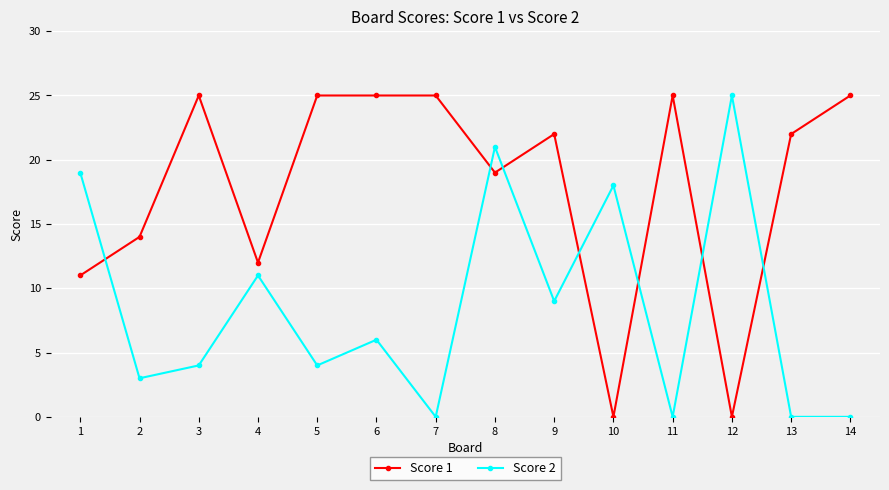

What is the value of the Score 2 point at the 12th from the left?

25